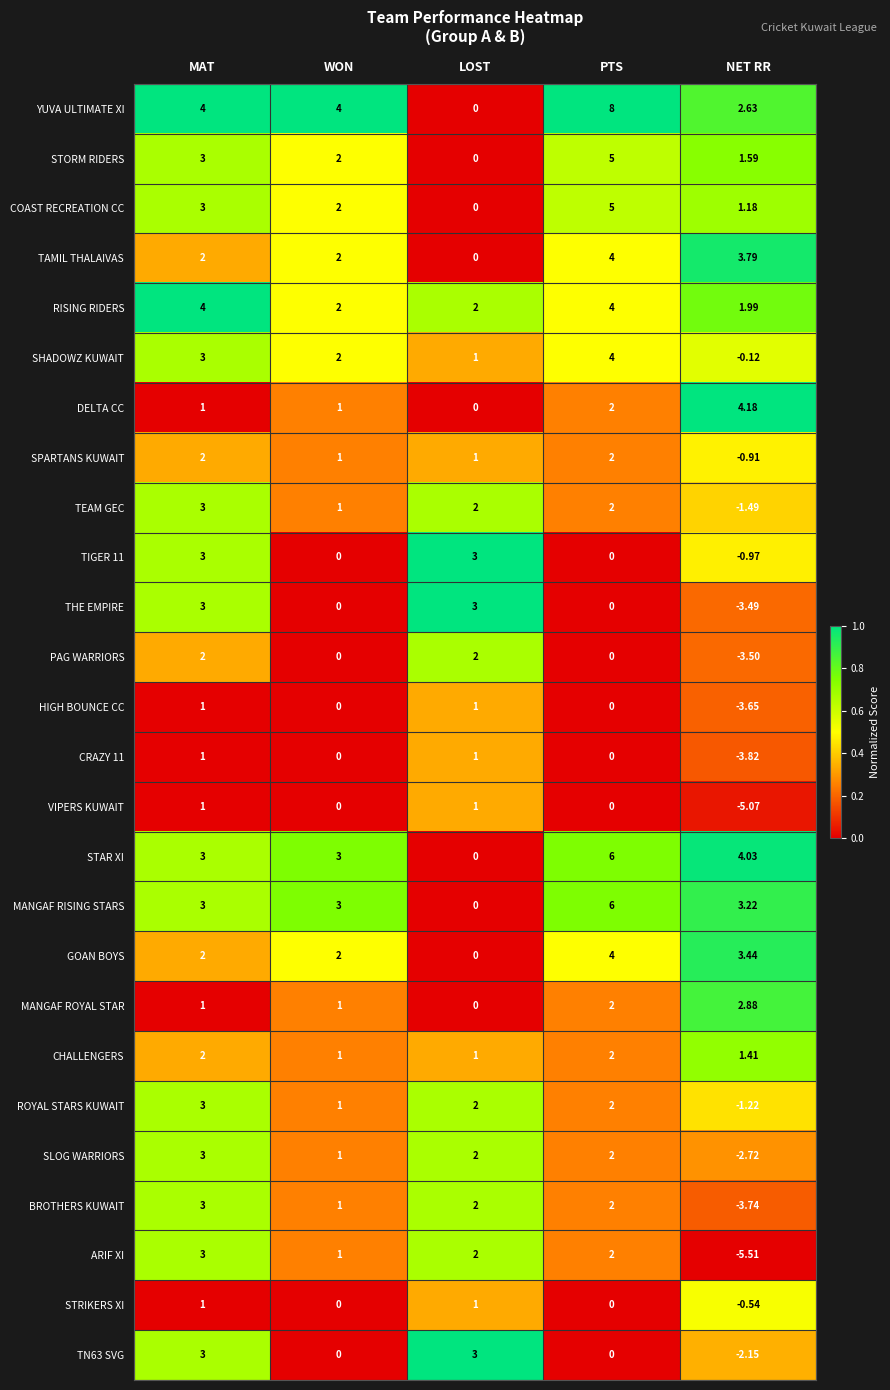

At how many categories does at least one series exceed 0?

5